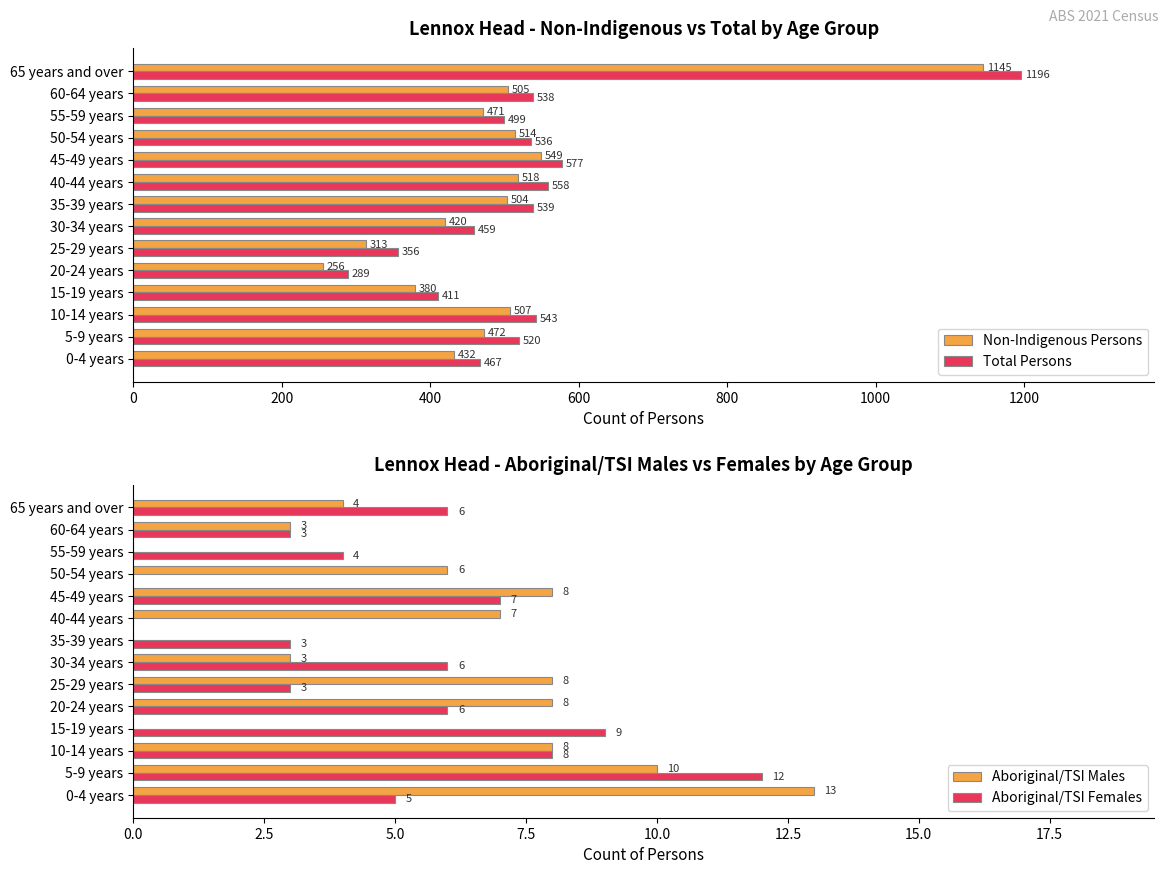

What are all the series names shown in the legend?

Non-Indigenous Persons, Total Persons, Aboriginal/TSI Males, Aboriginal/TSI Females